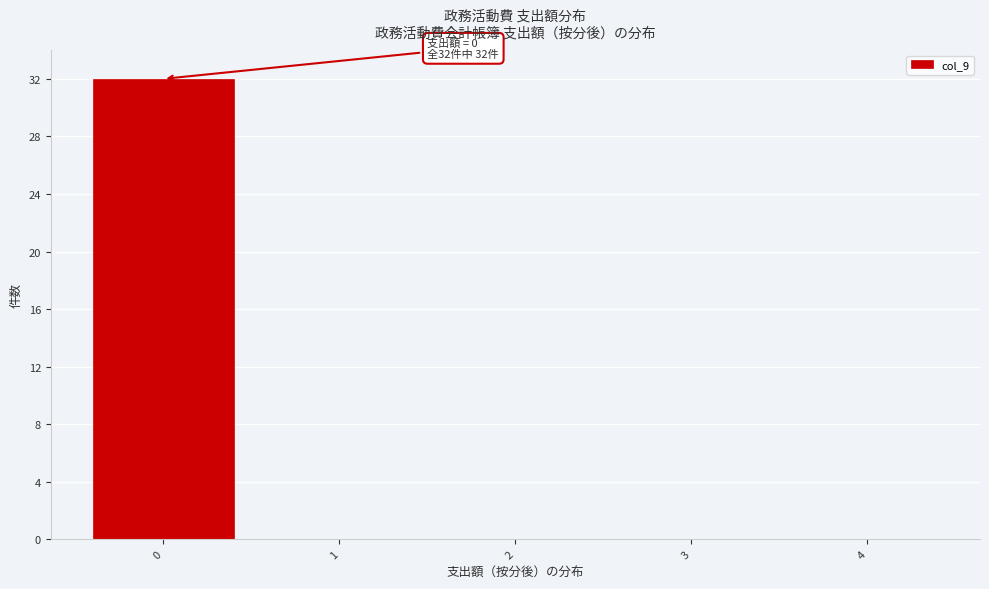

Over which range of the x-axis is the bar tallest?

-0.5 to 0.5